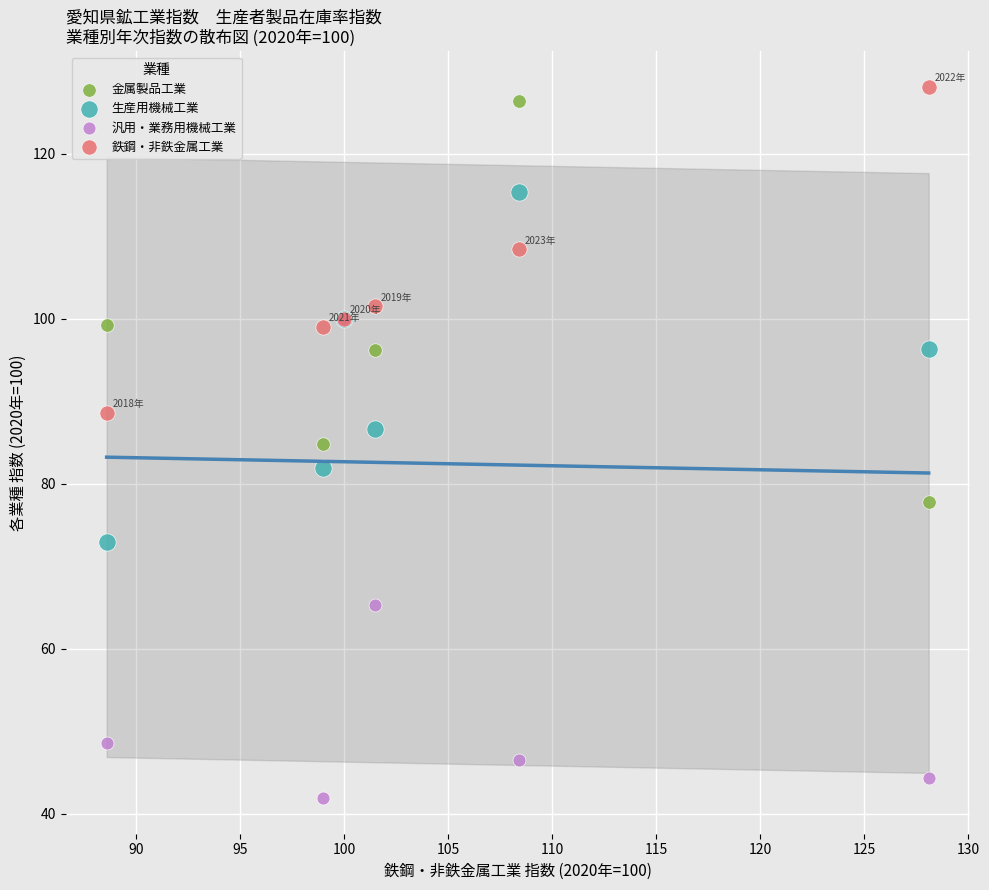

What are all the series names shown in the legend?

金属製品工業, 生産用機械工業, 汎用・業務用機械工業, 鉄鋼・非鉄金属工業